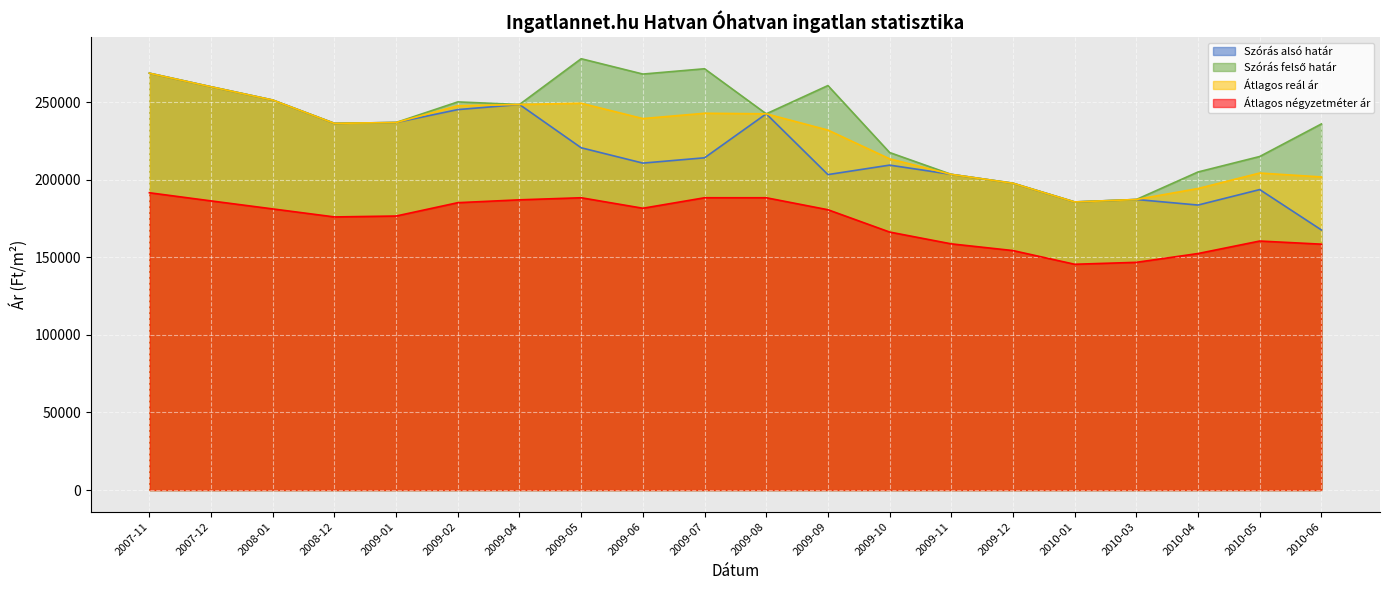

At how many categories does at least one series exceed 209976?

15